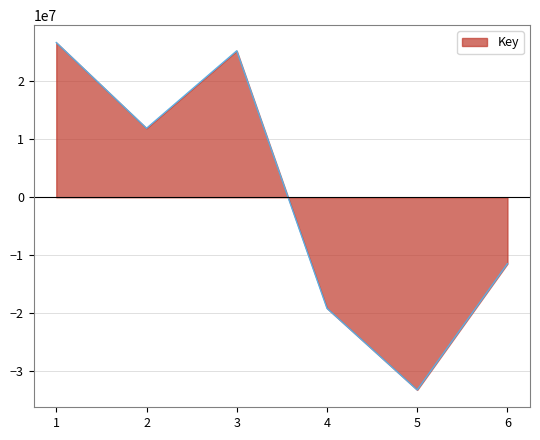

What is the sum of the values at 6 and 4?

-30660529.3